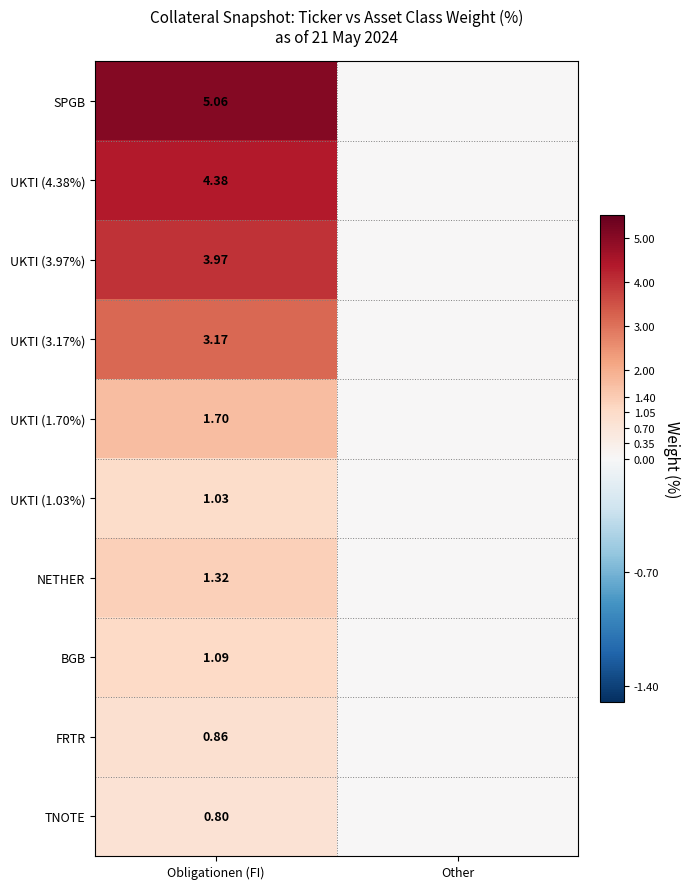

Rank the series at Obligationen (FI) from highest to lowest value.

SPGB, UKTI (4.38%), UKTI (3.97%), UKTI (3.17%), UKTI (1.70%), NETHER, BGB, UKTI (1.03%), FRTR, TNOTE